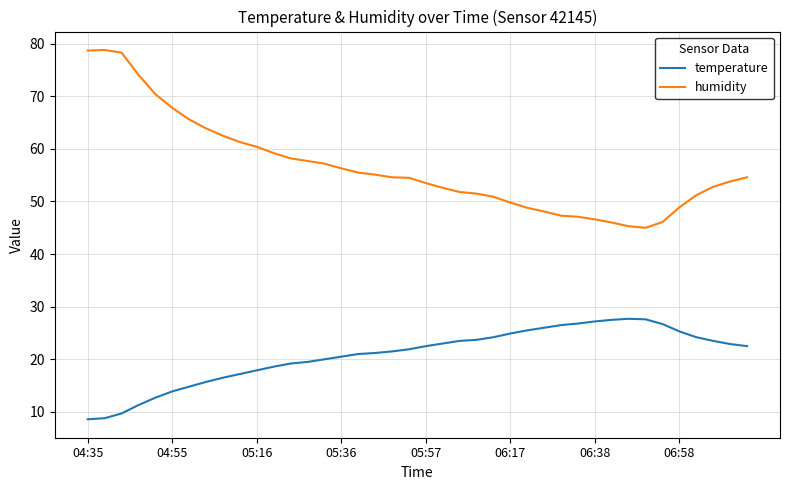

Count the number of categories in the chart.

40